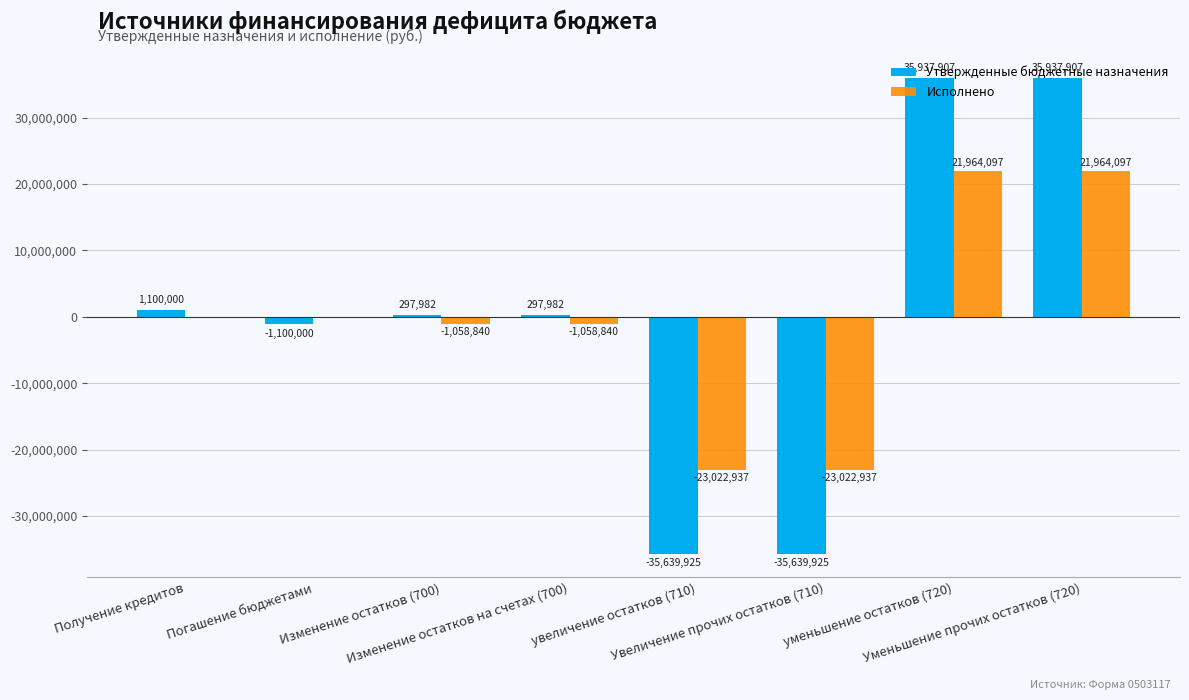

The value of Исполнено at Изменение остатков на счетах (700) is -1058839.9. True or false?

True